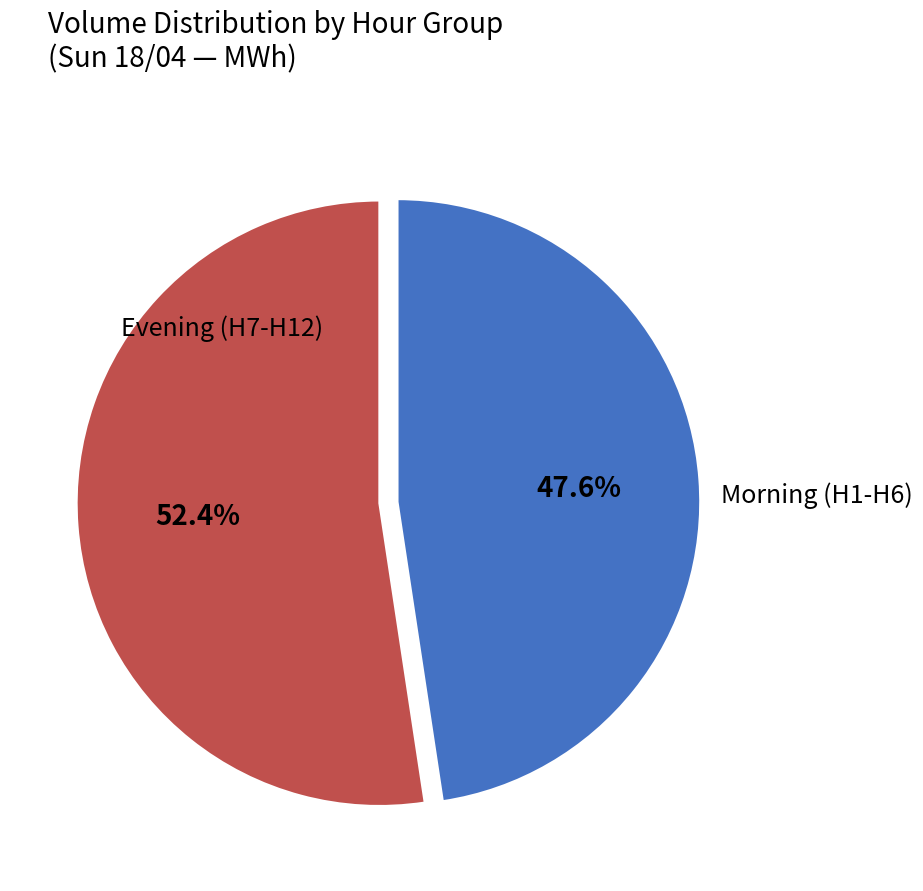

Is there any slice that represents more than half of the pie?

Yes